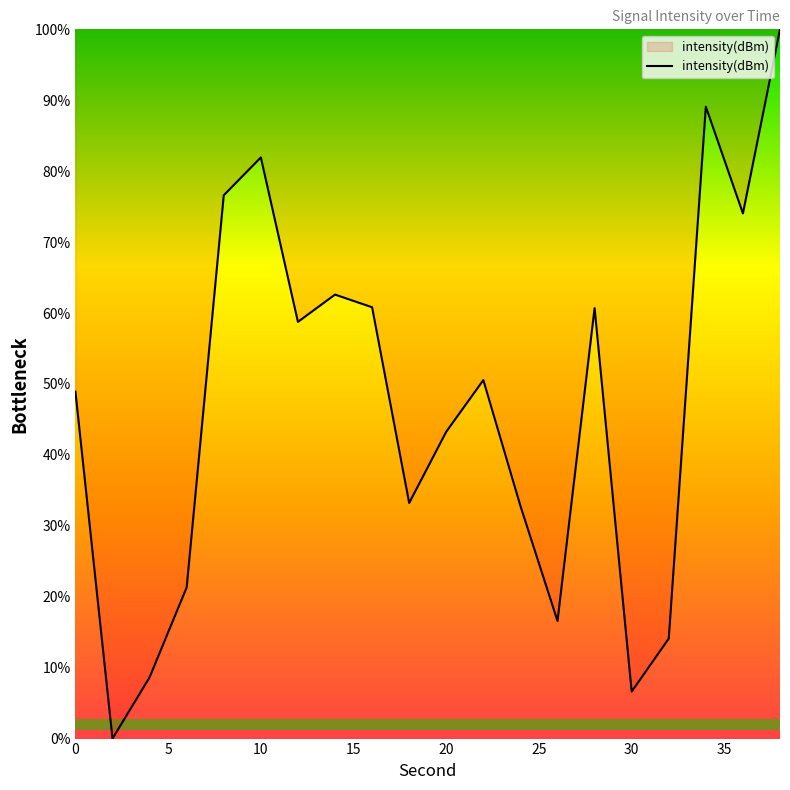

What is the difference between the second highest and second lowest values?

82.5